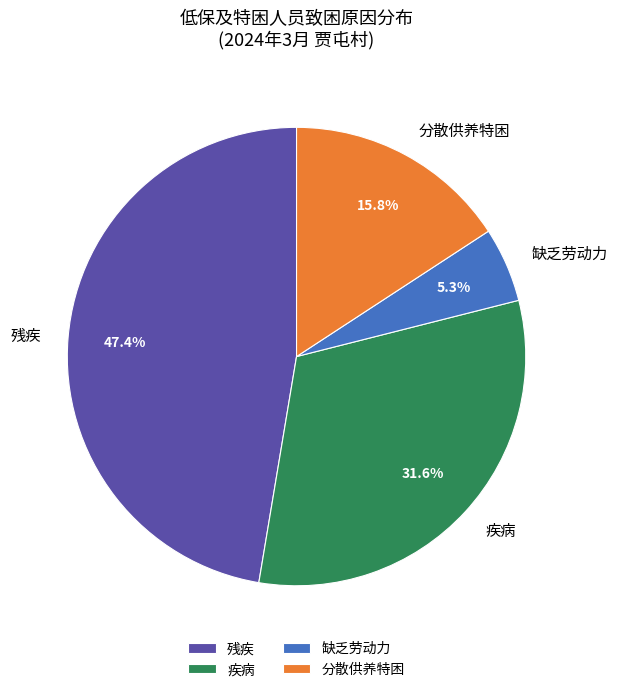

Does any single category account for the majority?

No